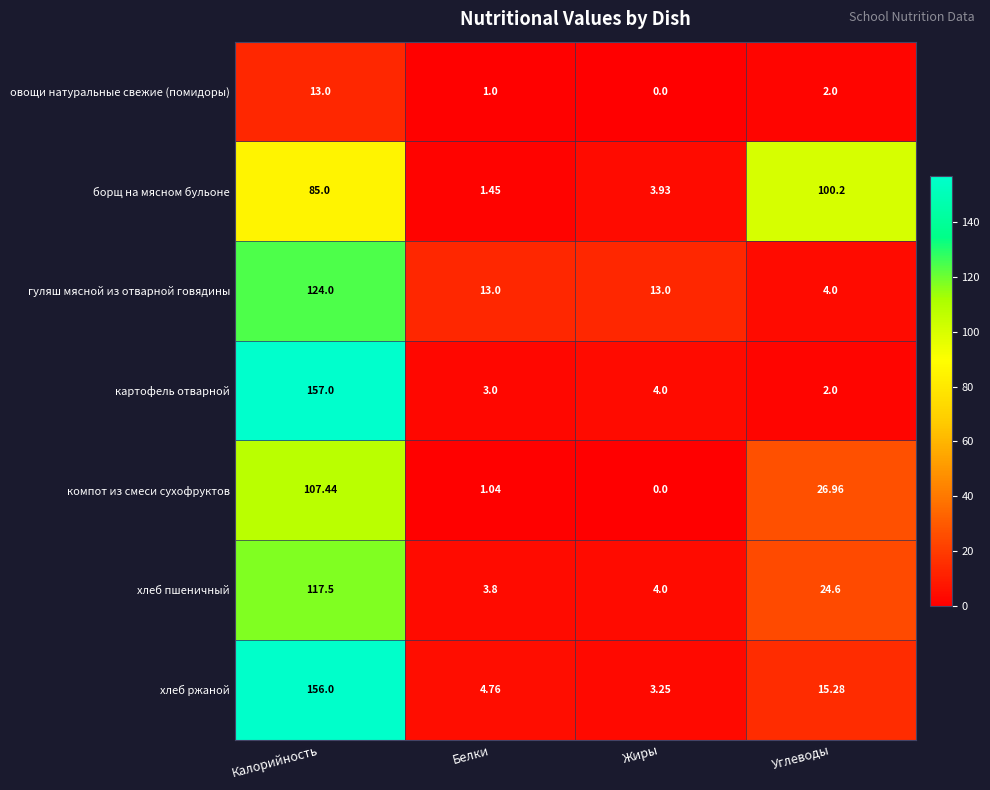

At which label does хлеб пшеничный reach its minimum?

Белки